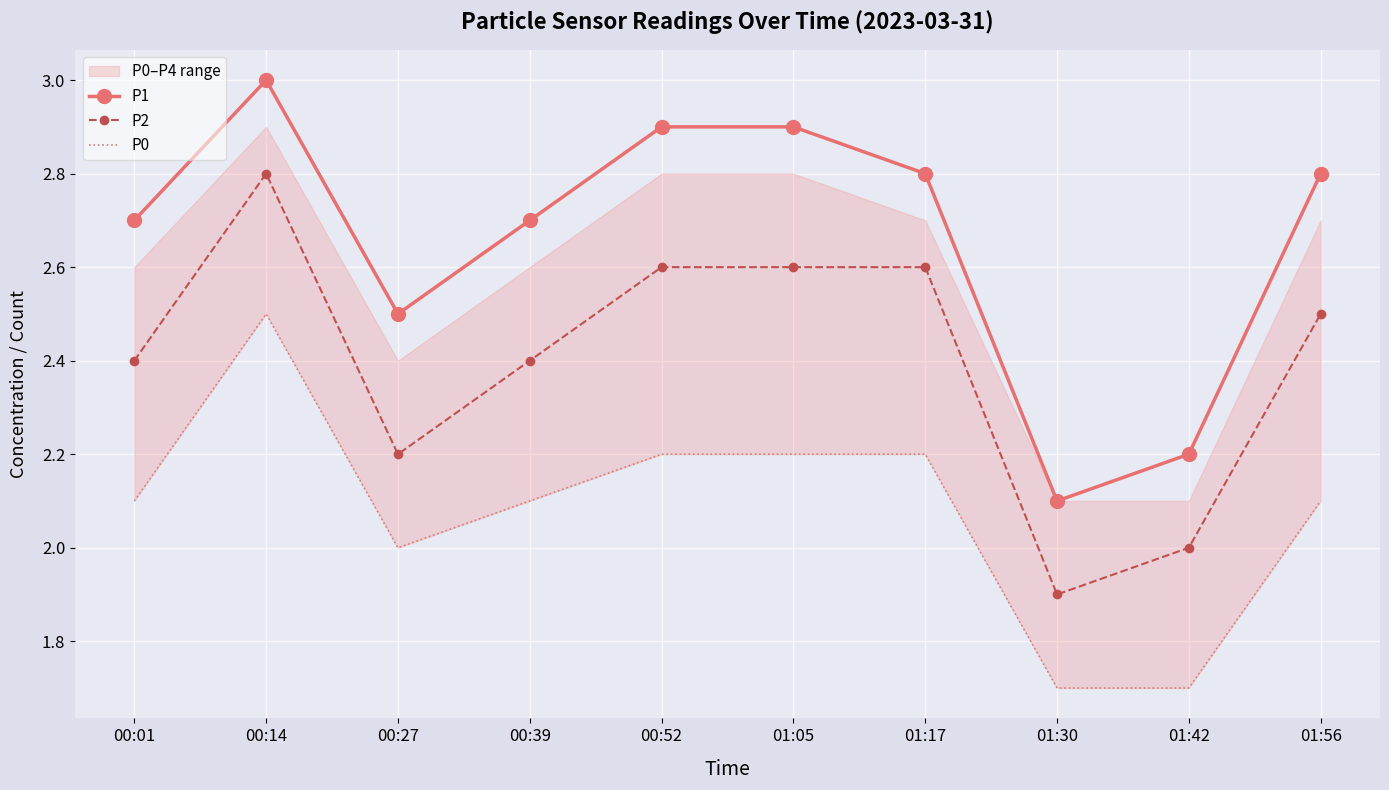

What is the greatest value displayed?

3.0